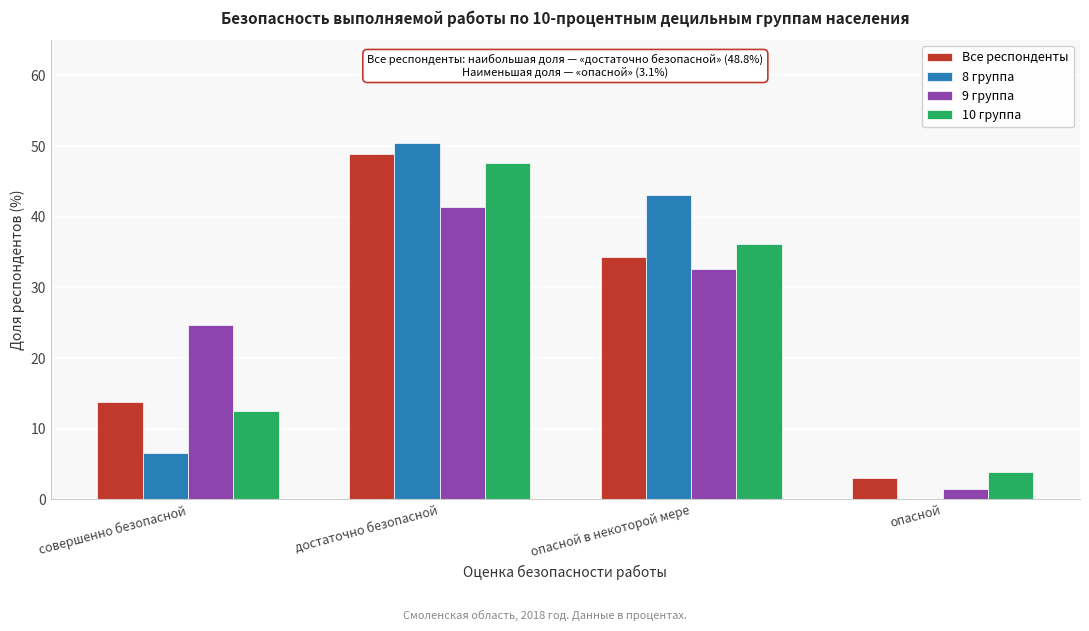

Reading right to left, what are all the values shown in this chart?

Все респонденты: опасной=3.1	опасной в некоторой мере=34.3	достаточно безопасной=48.8	совершенно безопасной=13.8
8 группа: опасной=0.0	опасной в некоторой мере=43.0	достаточно безопасной=50.4	совершенно безопасной=6.6
9 группа: опасной=1.4	опасной в некоторой мере=32.6	достаточно безопасной=41.4	совершенно безопасной=24.6
10 группа: опасной=3.8	опасной в некоторой мере=36.1	достаточно безопасной=47.6	совершенно безопасной=12.5